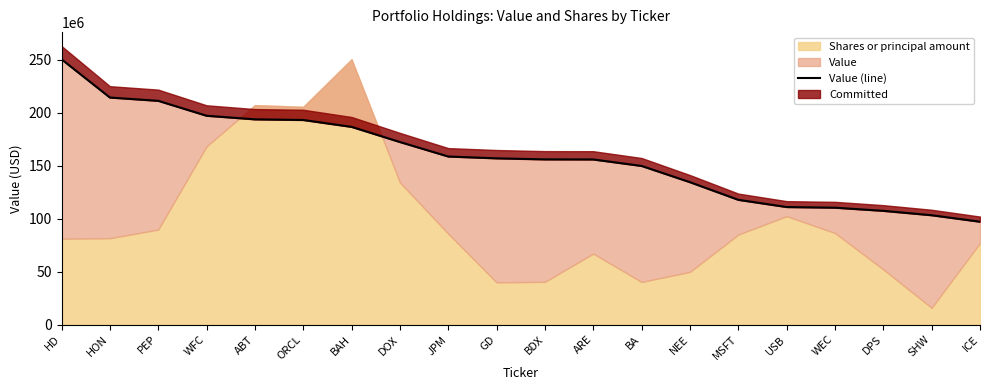

What value does the data have at HD, to the nearest 50?

250594000